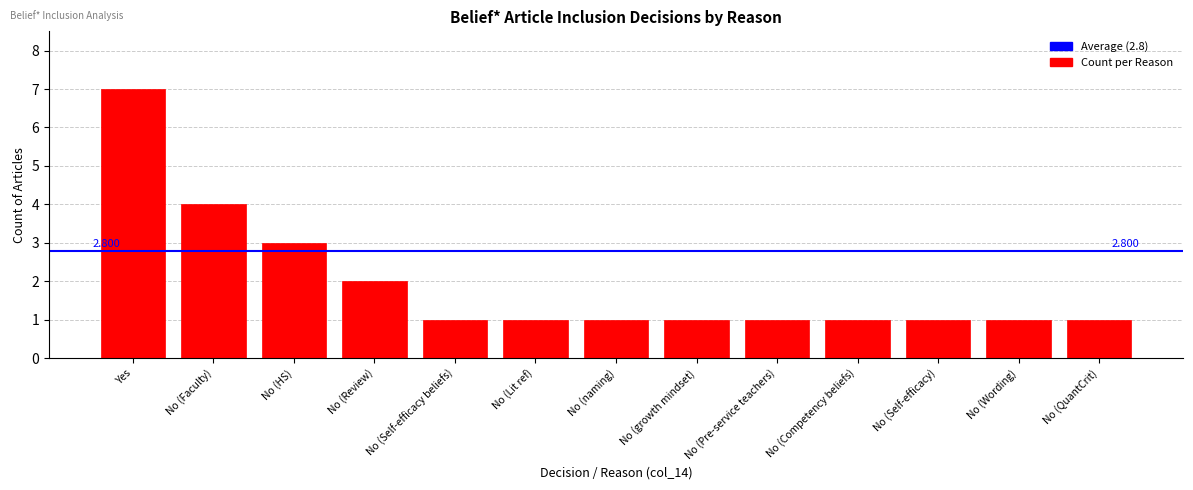

What is the greatest value displayed?

7